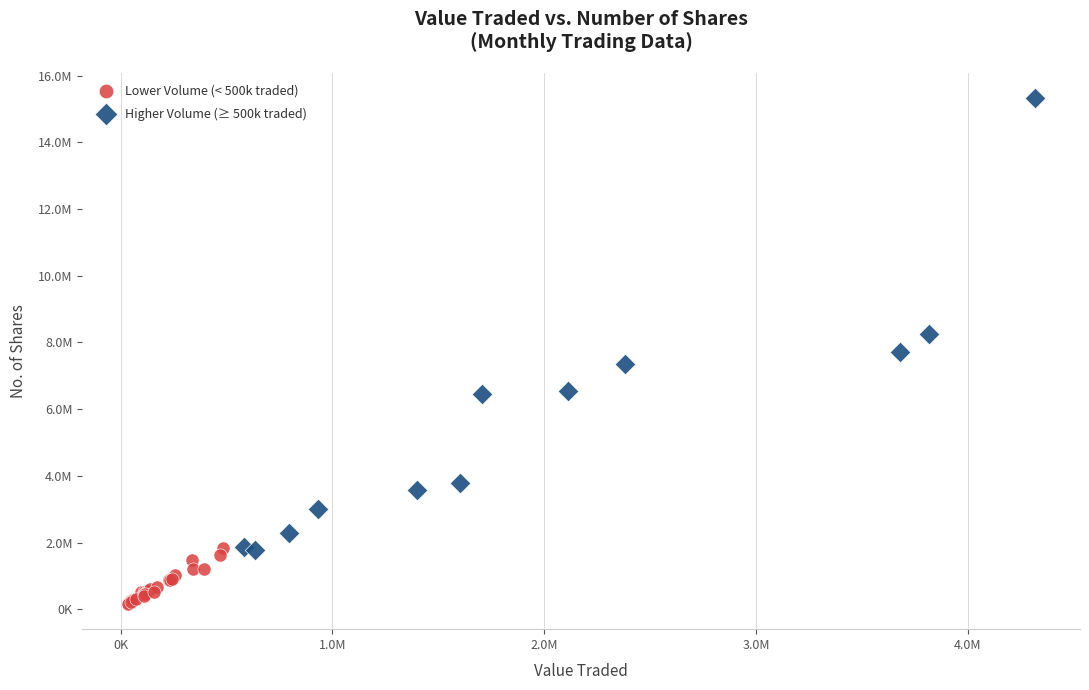

Which series reaches the minimum Y coordinate?

Lower Volume (< 500k traded)